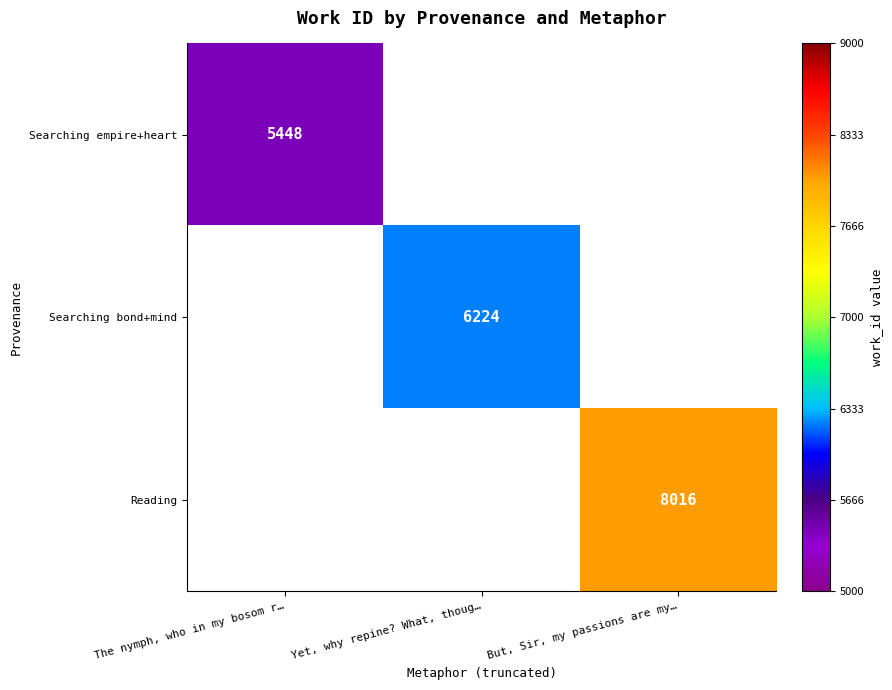

The Searching bond+mind series shows 9426 at Yet, why repine? What, thoug…. True or false?

False